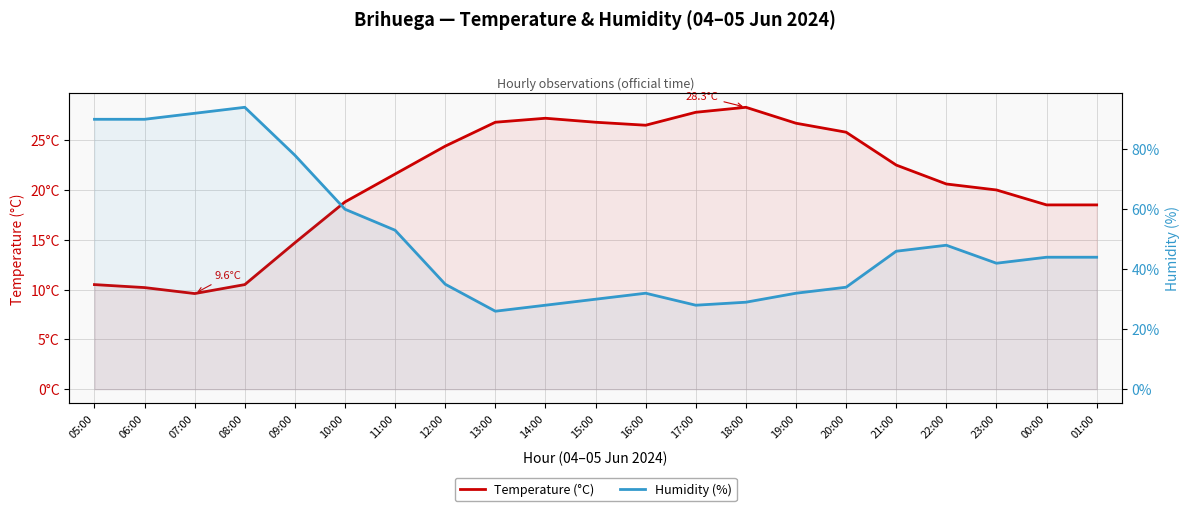

How many values in the Temperature (°C) series exceed 21?

11